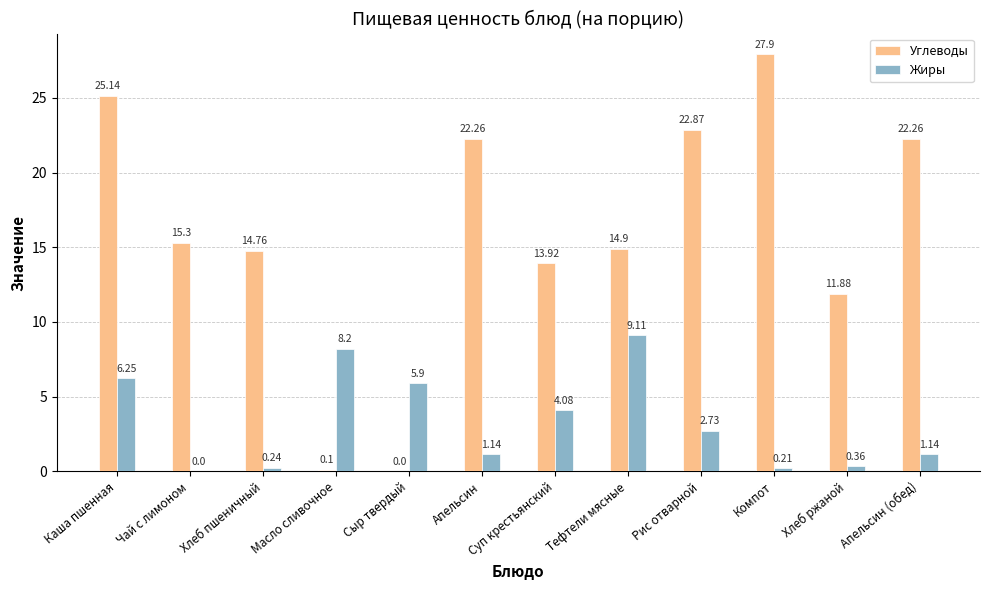

At which category does the chart reach its peak across all series?

Компот